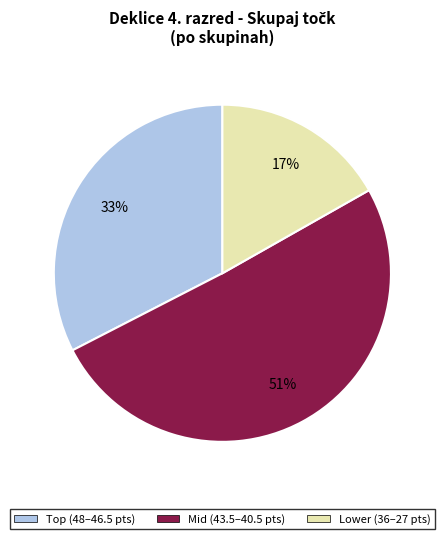

How many segments does this pie chart have?

3